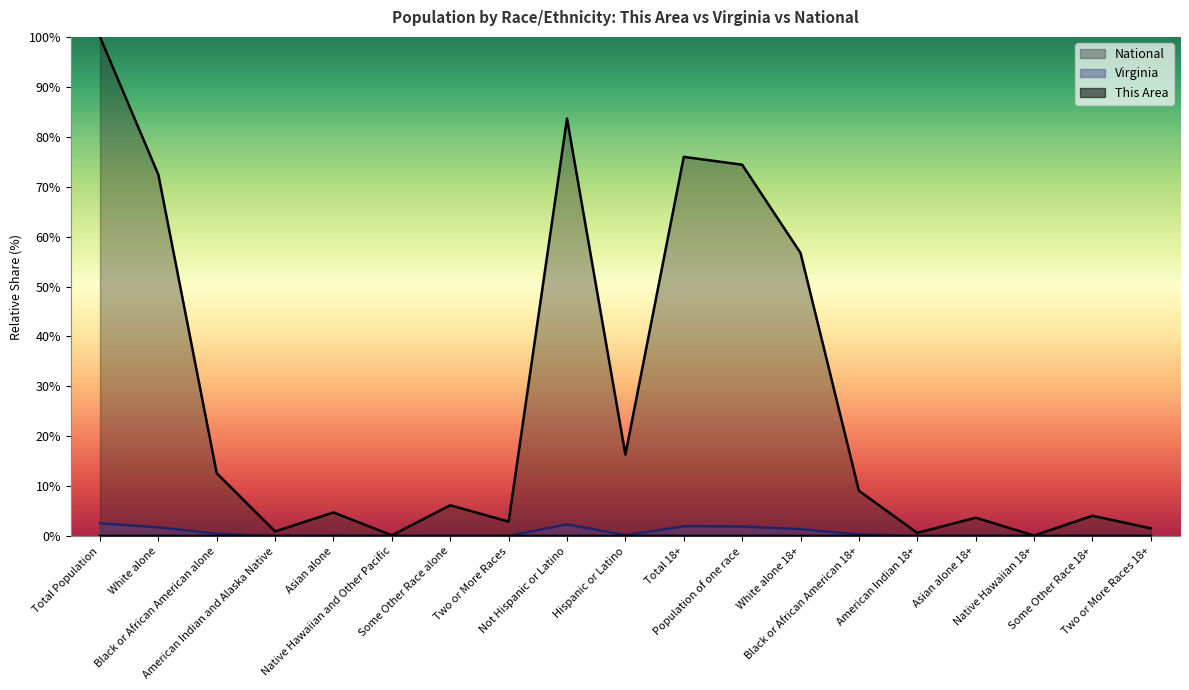

True or false: Virginia and National intersect in this chart.

False